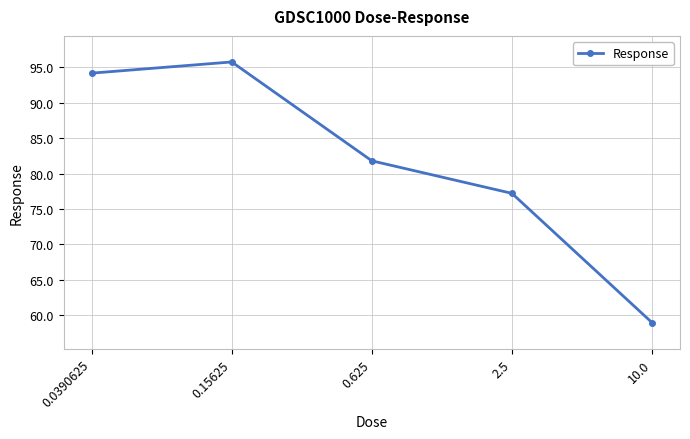

List the labels in order of value, smallest first.

10.0, 2.5, 0.625, 0.0390625, 0.15625